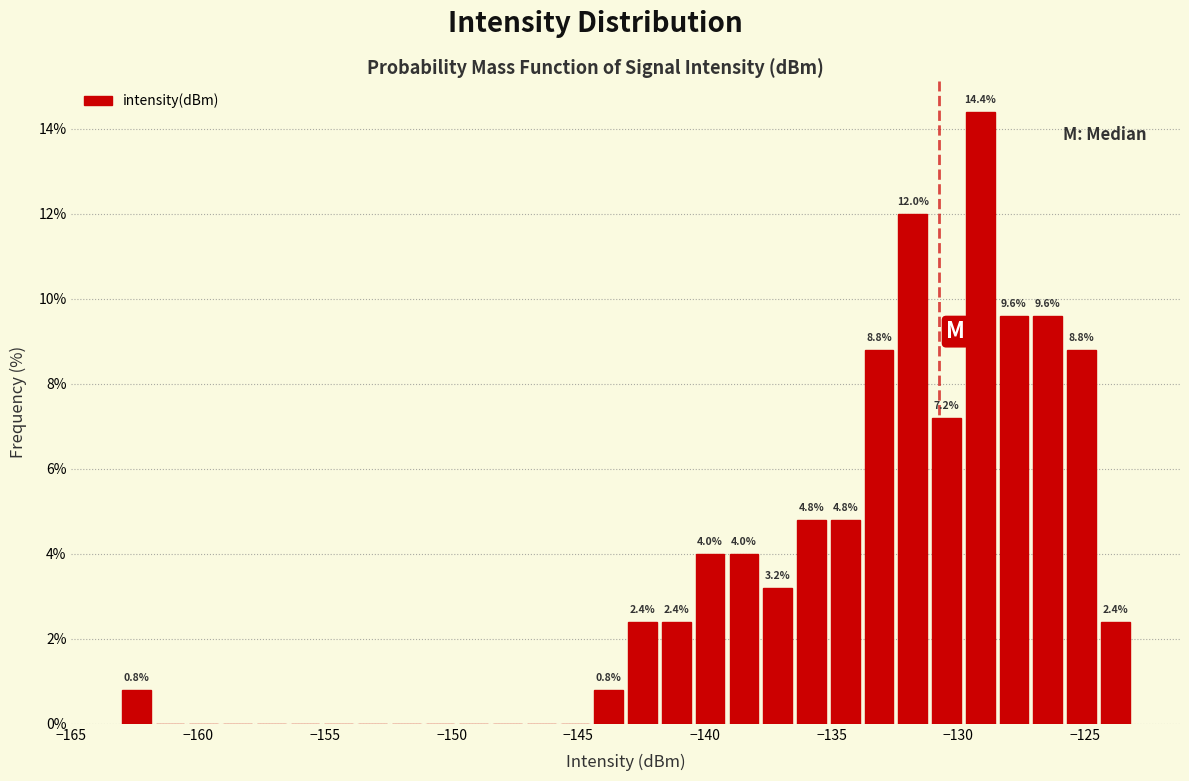

Around what value on the x-axis is the tallest bar? Give the approximate position of its centre, as read against the axis.

-129.0